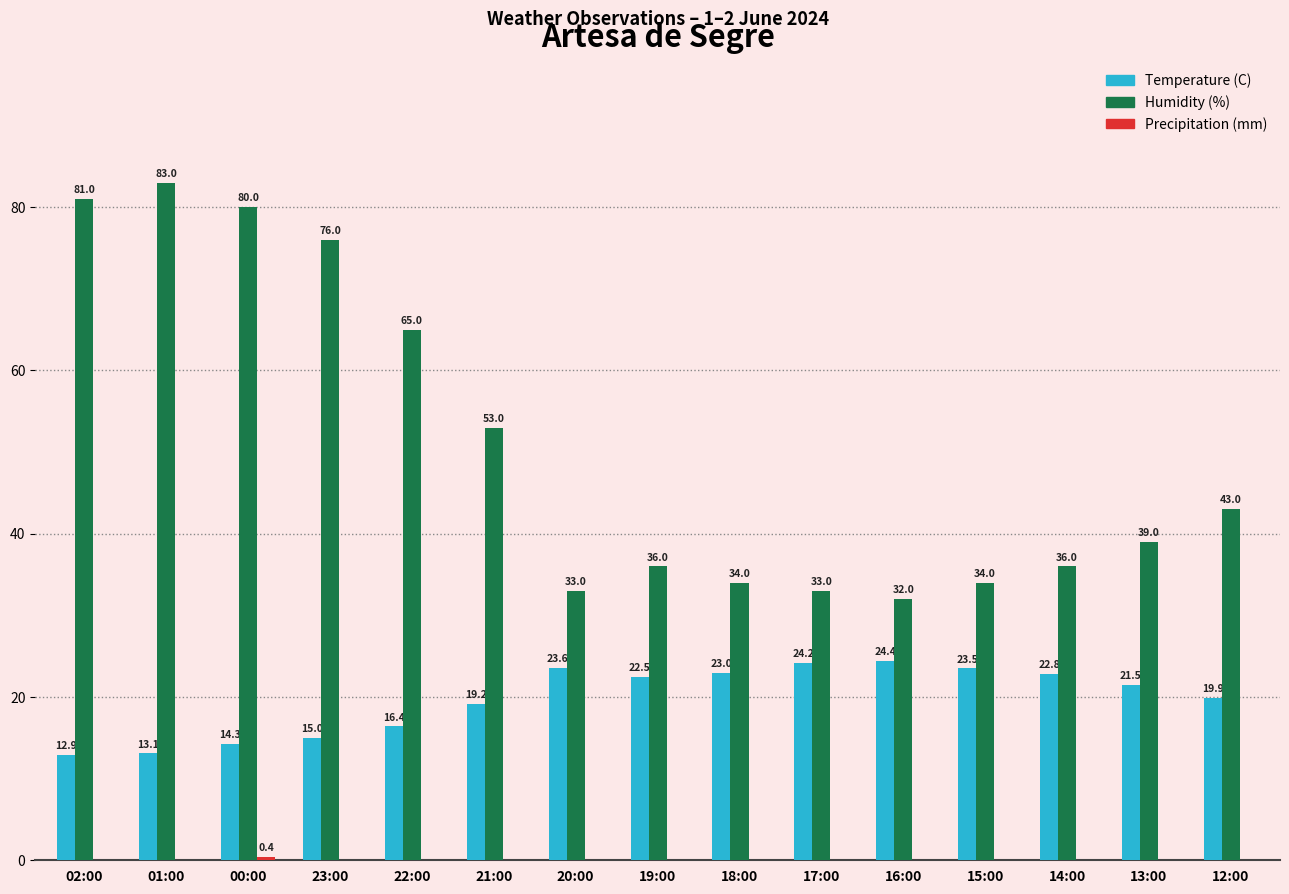

The value of Humidity (%) at 21:00 is 53.0. True or false?

True